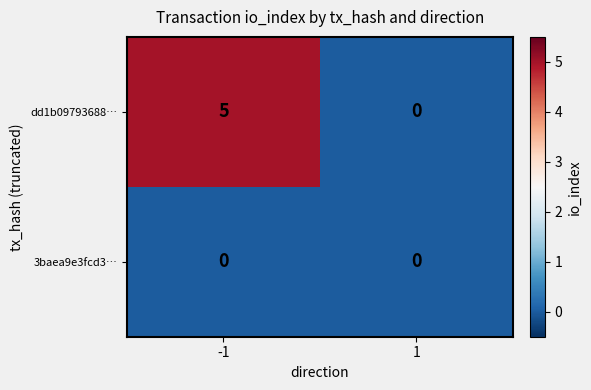

What is the maximum value for dd1b09793688…?

5